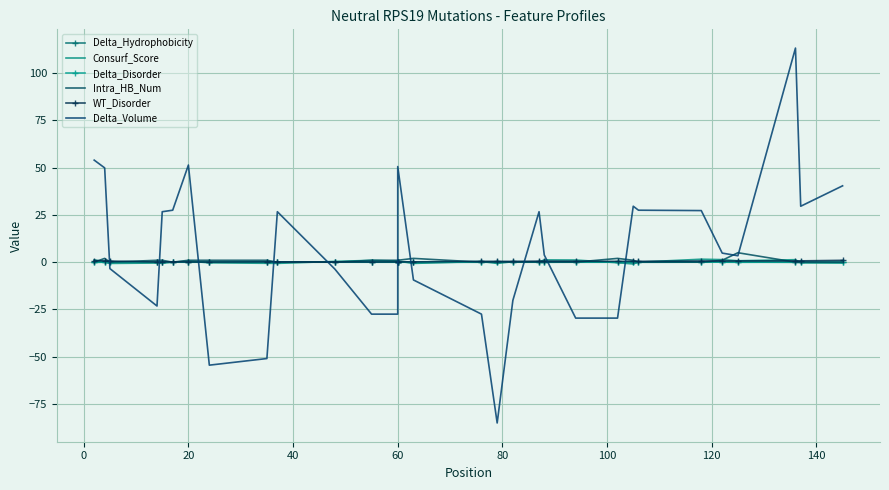

What is the sum of all Consurf_Score values?

5.7